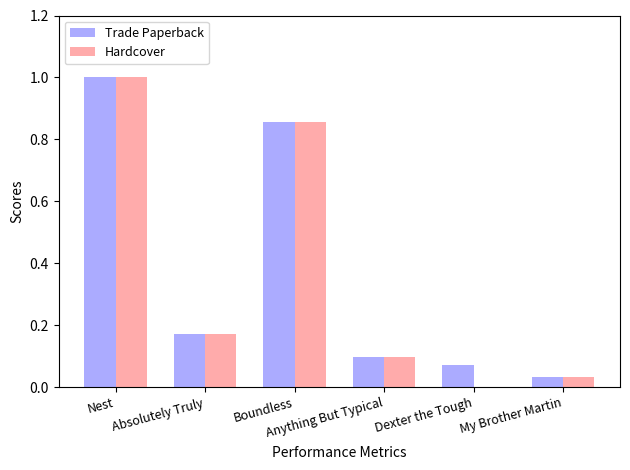

True or false: Hardcover has a value of 0.0 at My Brother Martin.

True